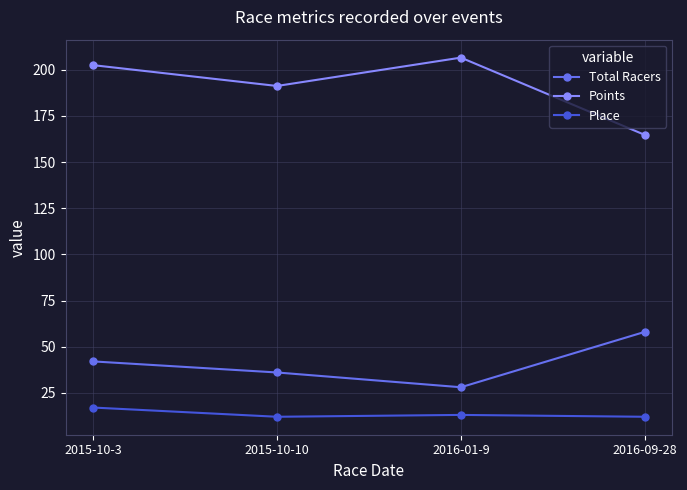

Reading left to right, extract all data points from this chart.

Total Racers: 2015-10-3=42.0	2015-10-10=36.0	2016-01-9=28.0	2016-09-28=58.0
Points: 2015-10-3=202.5	2015-10-10=191.3	2016-01-9=206.6	2016-09-28=164.8
Place: 2015-10-3=17.0	2015-10-10=12.0	2016-01-9=13.0	2016-09-28=12.0